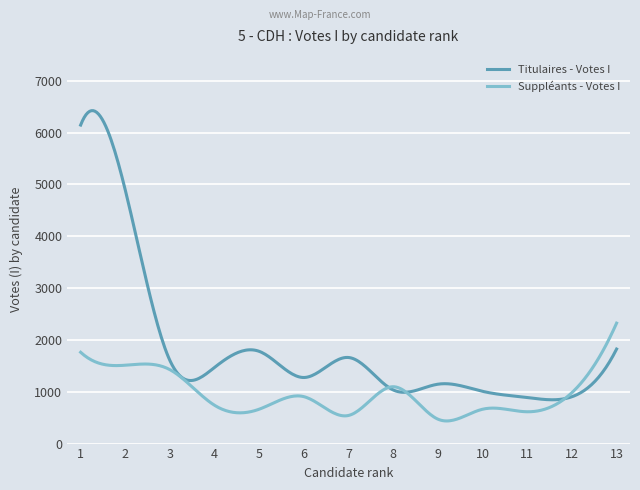

Which series has the widest spread of values?

Titulaires - Votes I